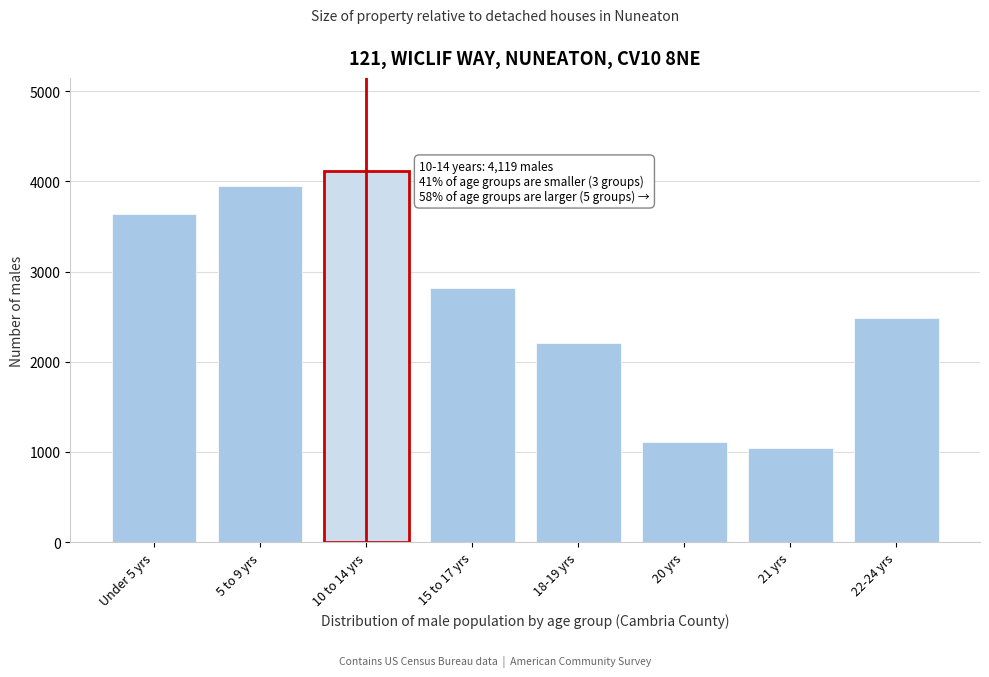

Reading left to right, list all the values displayed in this chart.

3643	3952	4119	2818	2208	1110	1041	2488